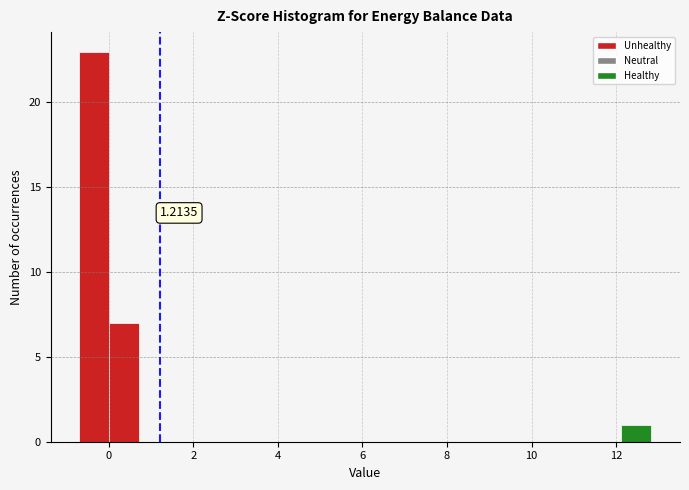

Around what value on the x-axis is the tallest bar? Give the approximate position of its centre, as read against the axis.

-0.4